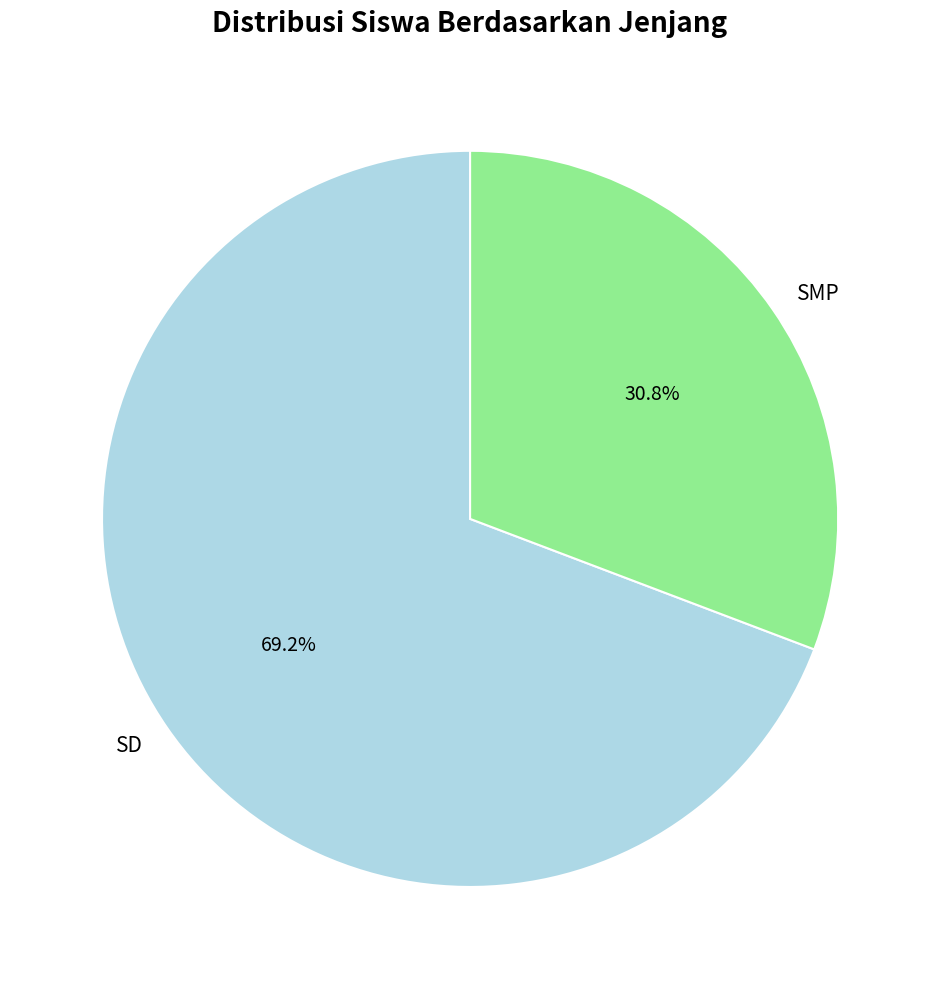

What percentage is the SMP slice, to the nearest percent?

31%